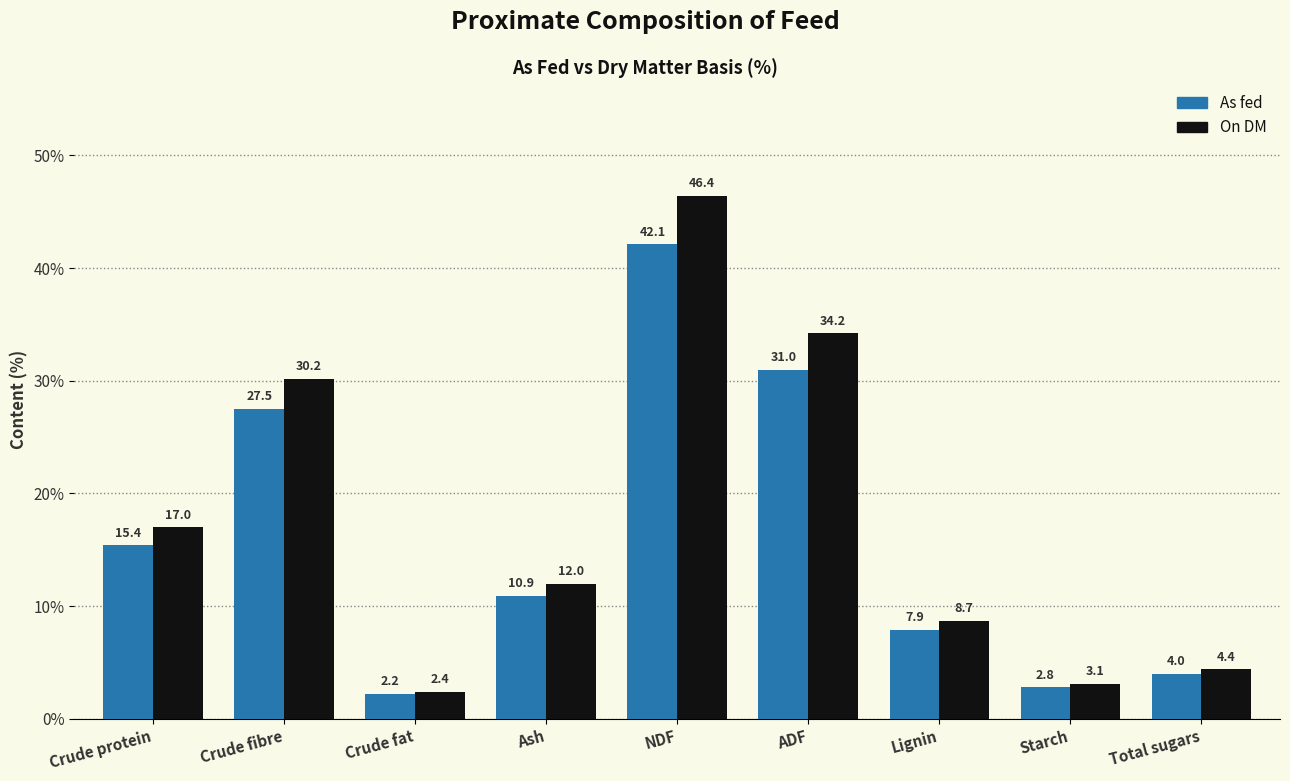

Rank the categories by On DM value from lowest to highest.

Crude fat, Starch, Total sugars, Lignin, Ash, Crude protein, Crude fibre, ADF, NDF